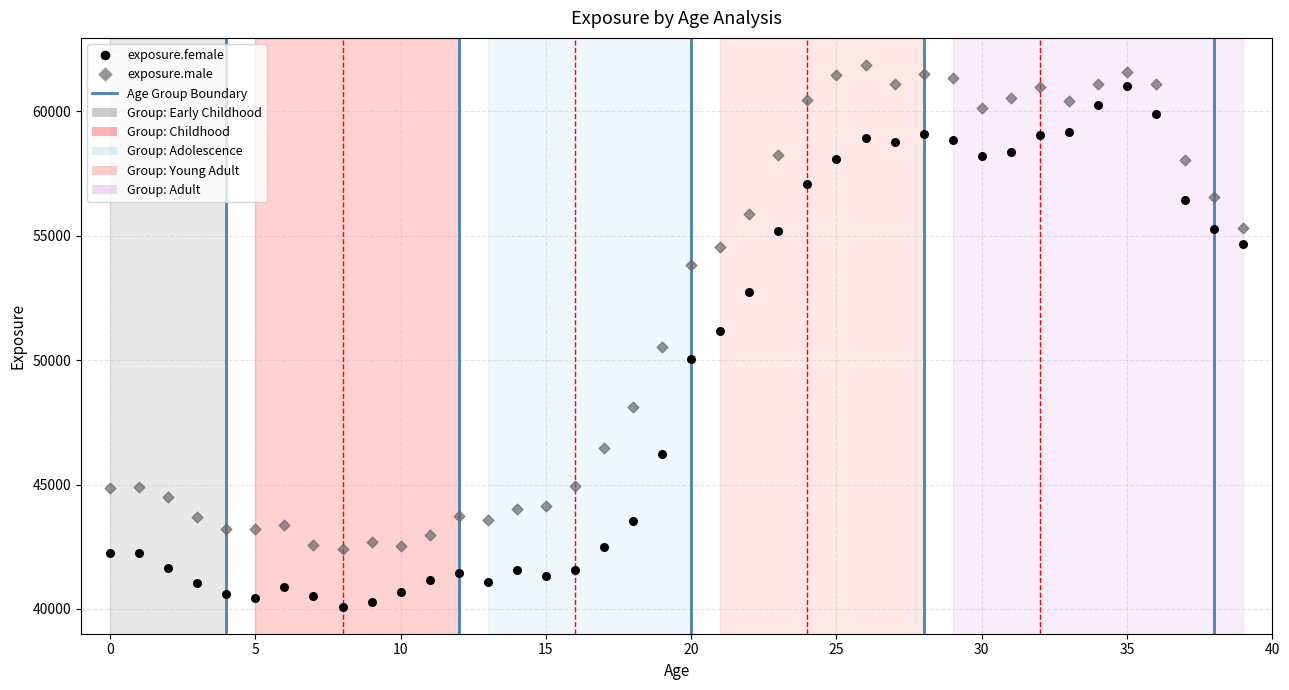

In the exposure.male series, what Y value is closest to 52138?

50531.4